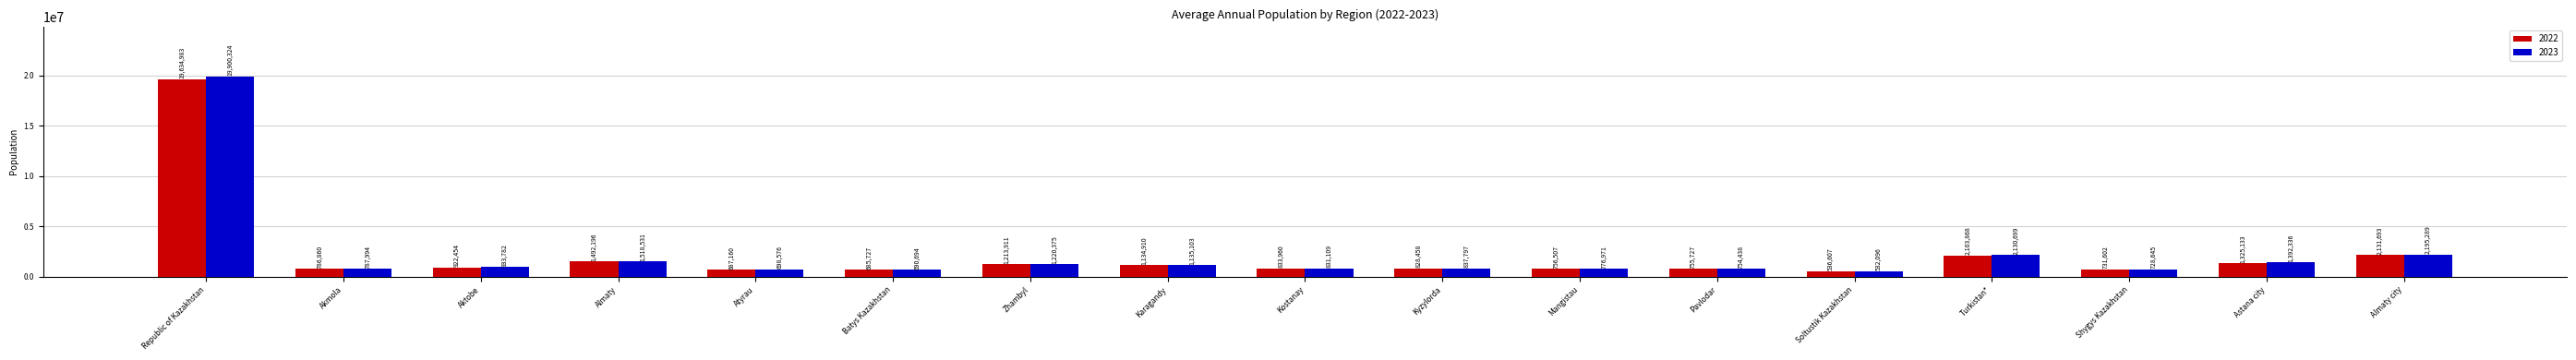

Which series changed the most between Batys Kazakhstan and Mangistau?

2023